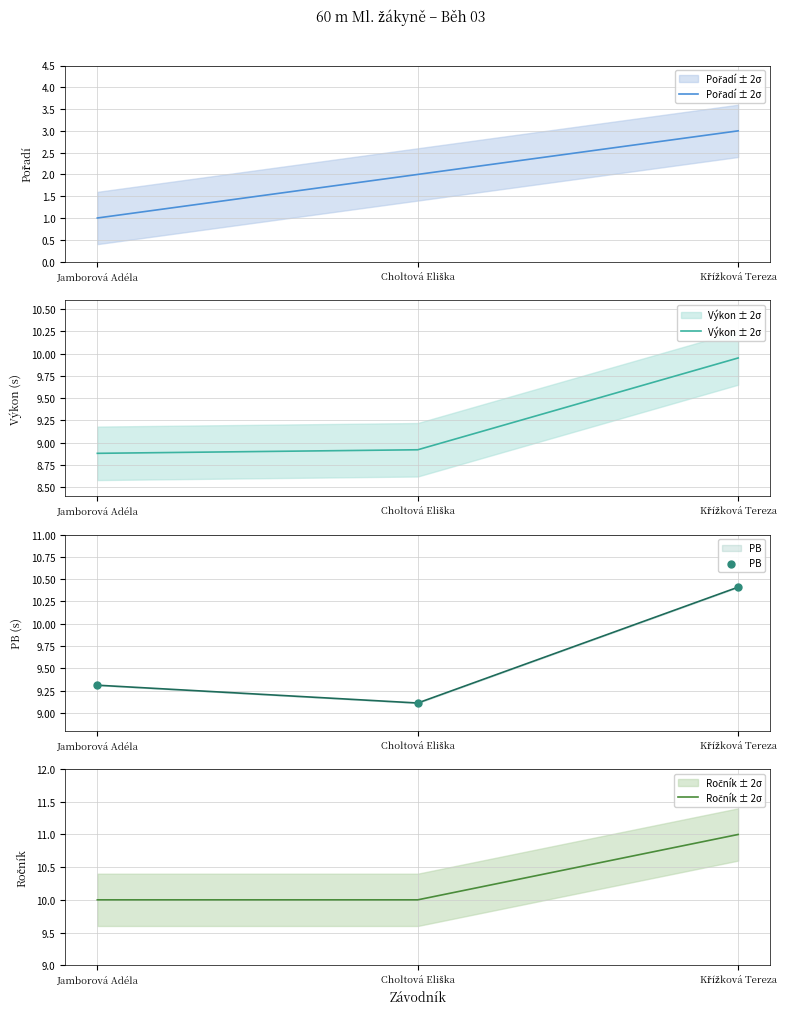

What are all the series names shown in the legend?

Pořadí ± 2σ, Výkon ± 2σ, PB, Ročník ± 2σ